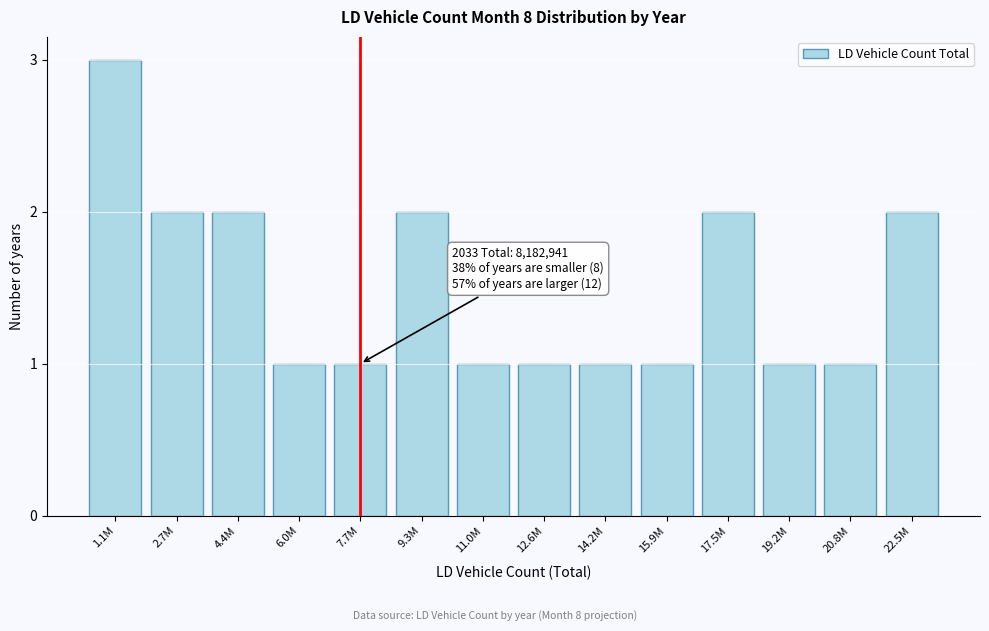

Reading left to right, list all the values displayed in this chart.

3	2	2	1	1	2	1	1	1	1	2	1	1	2